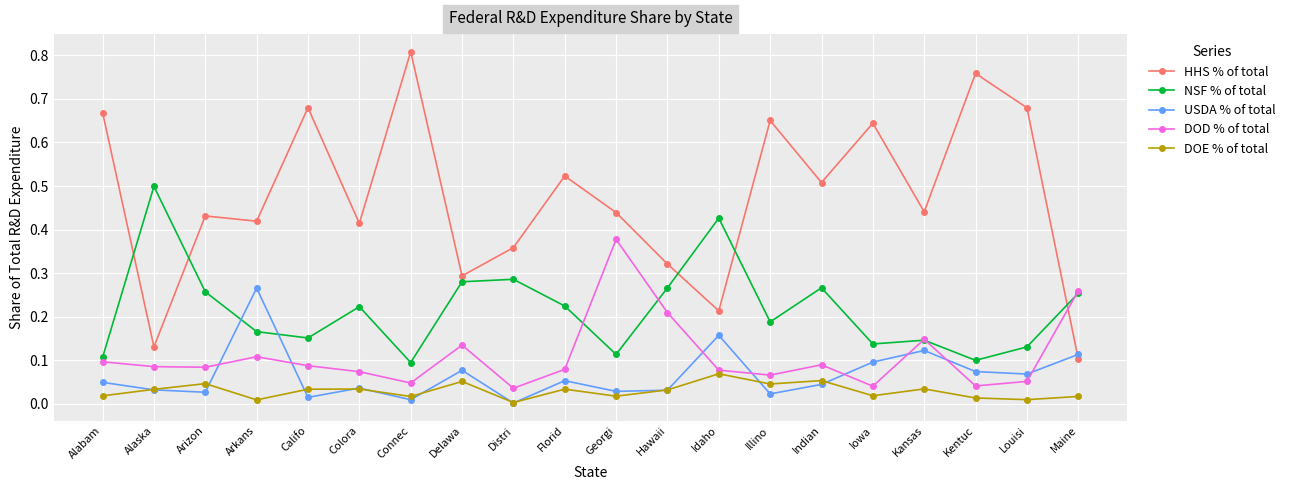

Which category has the highest value in the USDA % of total series?

Arkans